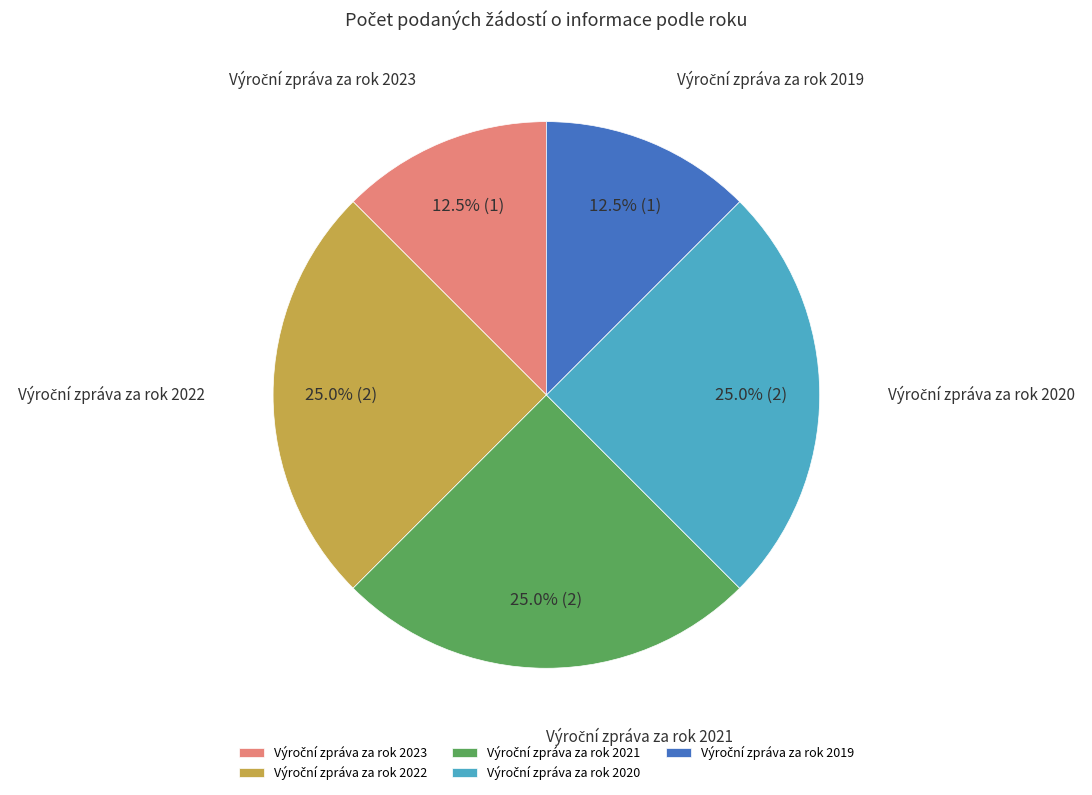

Does any single category account for the majority?

No